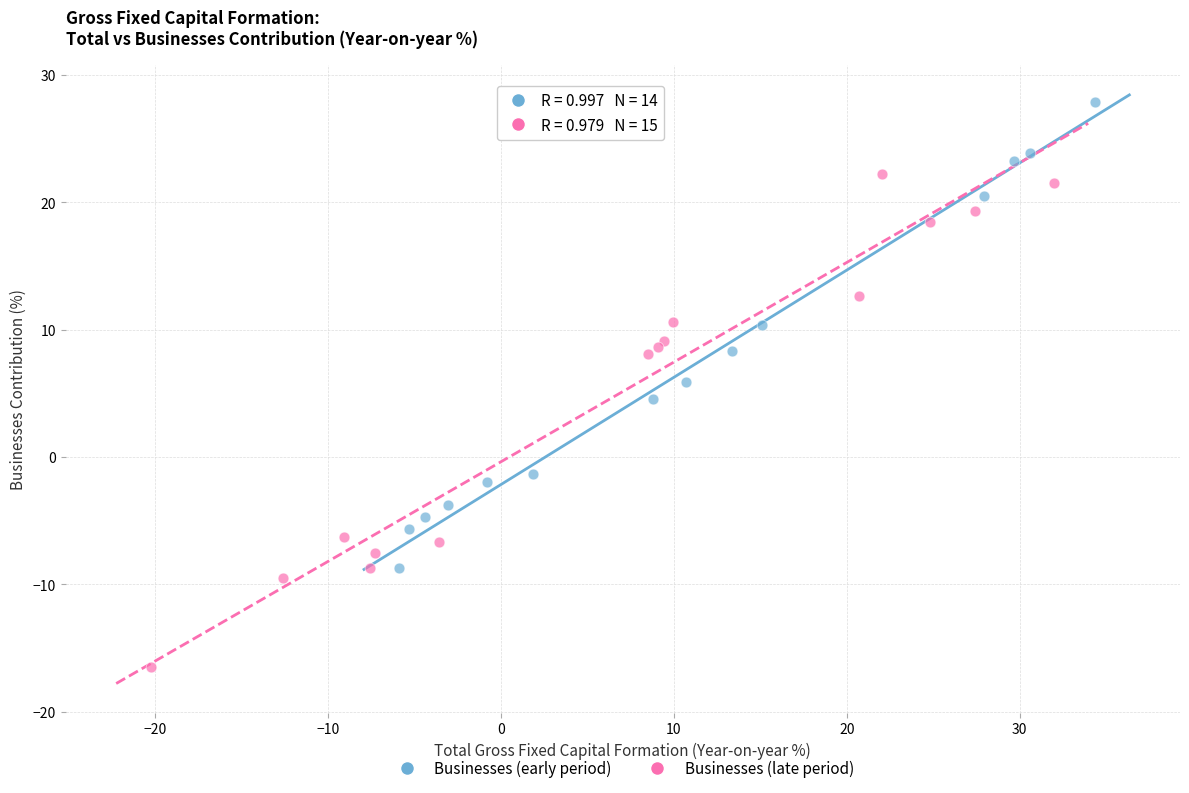

Which series reaches the maximum Y coordinate?

Businesses (early period)